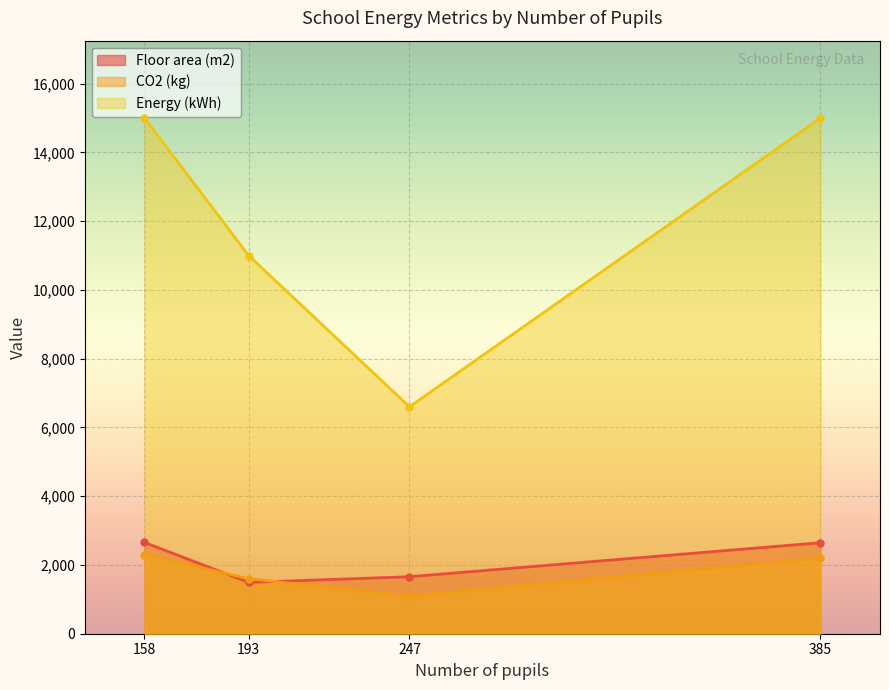

What is the difference between the highest and lowest values at 385?

12800